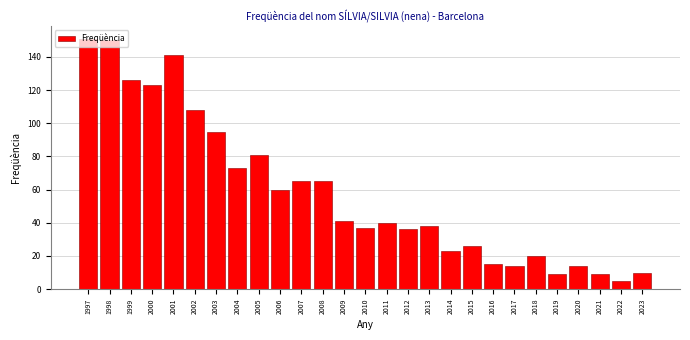

Between 2008 and 2022, which is larger?

2008